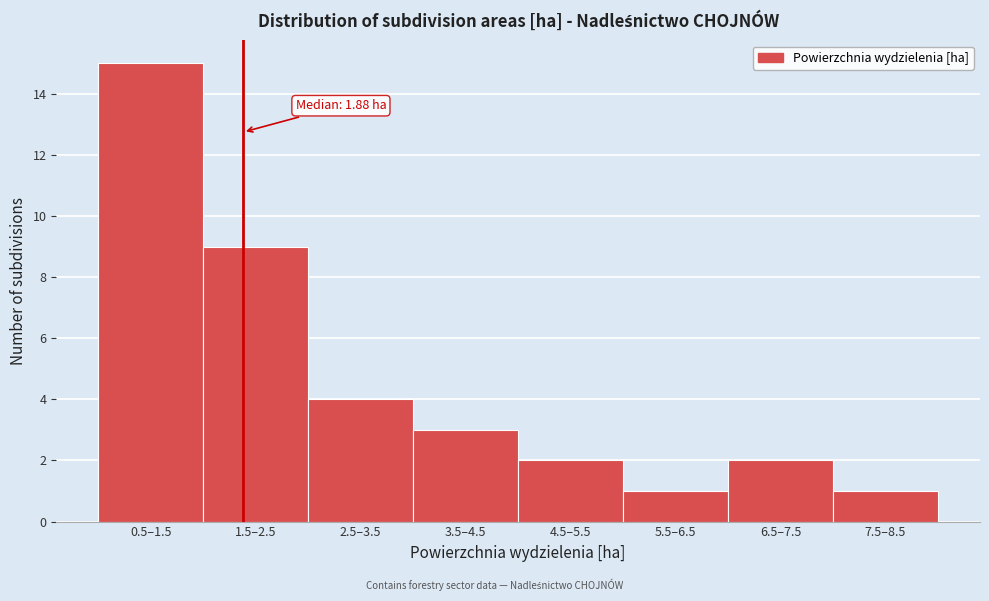

Reading left to right, list all the values displayed in this chart.

15	9	4	3	2	1	2	1